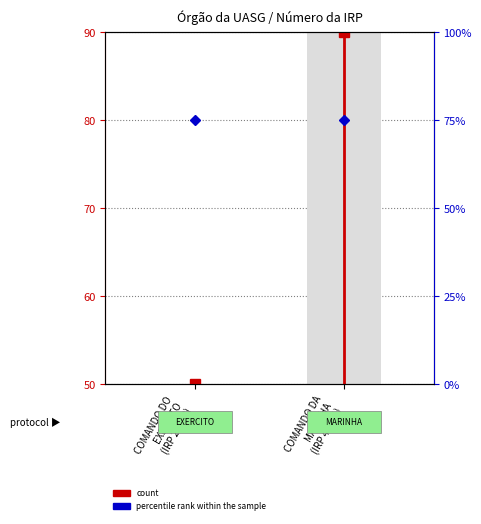

Which has a higher value, COMANDO DO
EXERCITO
(IRP 22012) or COMANDO DA
MARINHA
(IRP 42011)?

COMANDO DA
MARINHA
(IRP 42011)